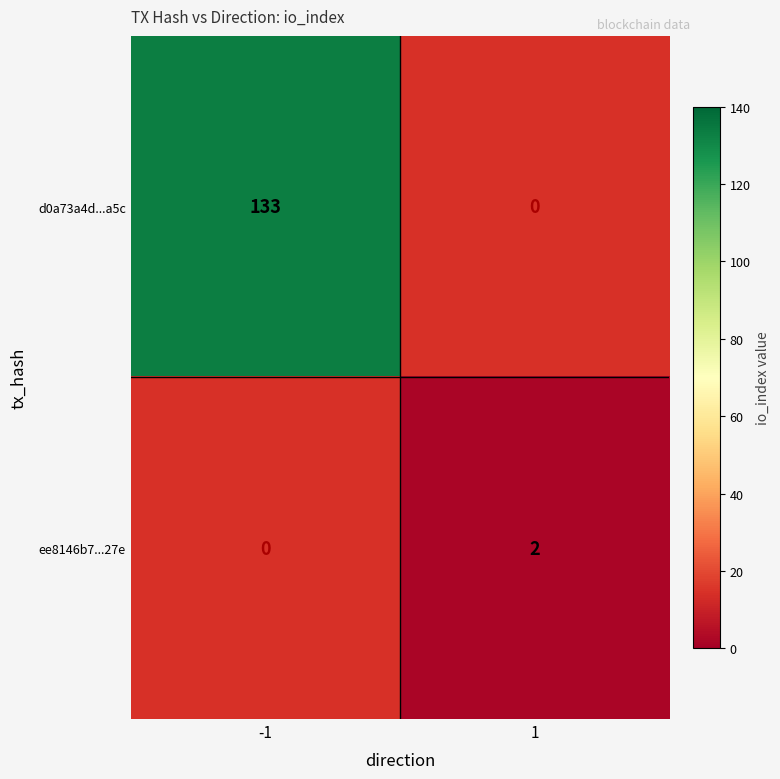

The d0a73a4d...a5c series shows 133 at -1. True or false?

True